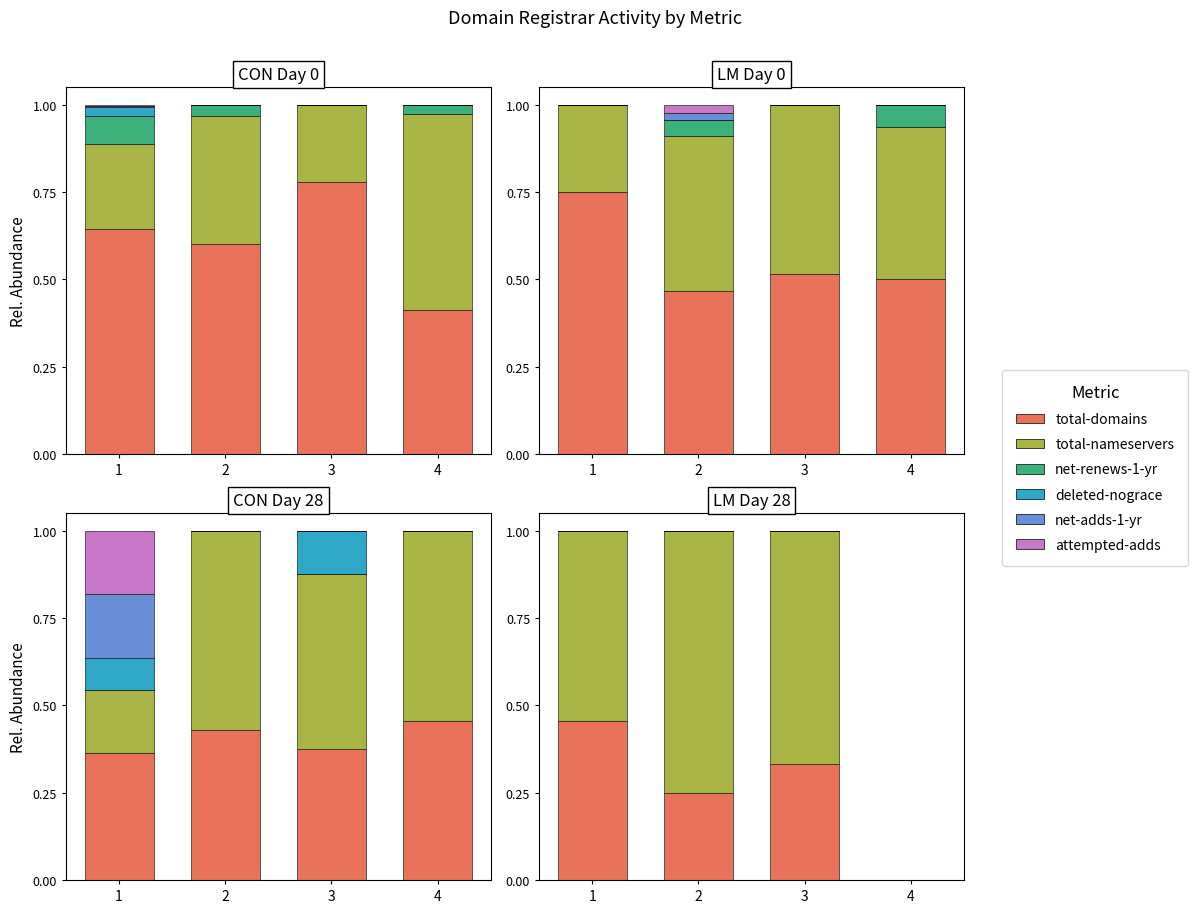

Which label corresponds to the smallest value in the chart?

4